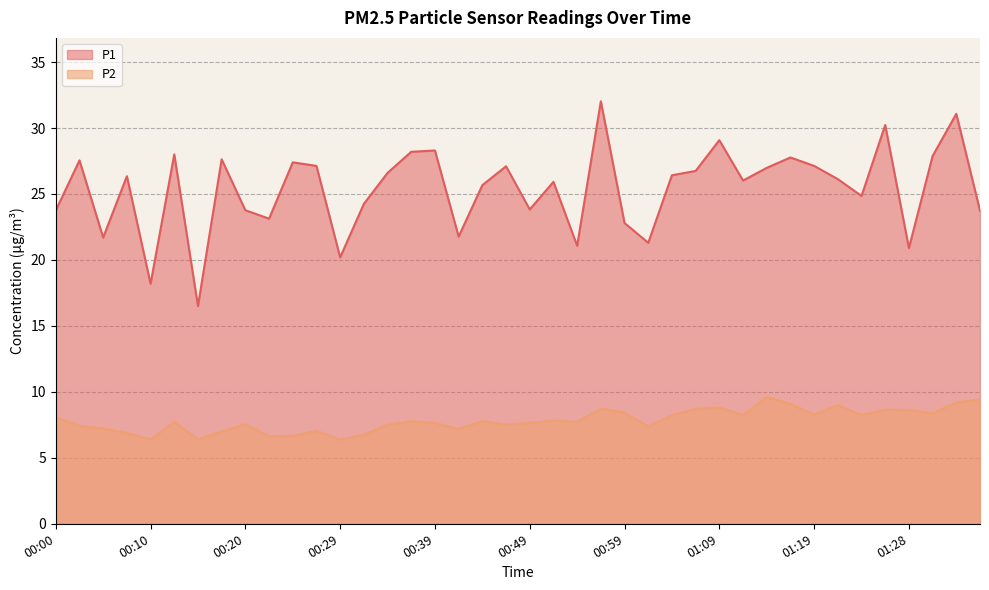

Between 00:02 and 01:26, which series saw the biggest shift?

P1